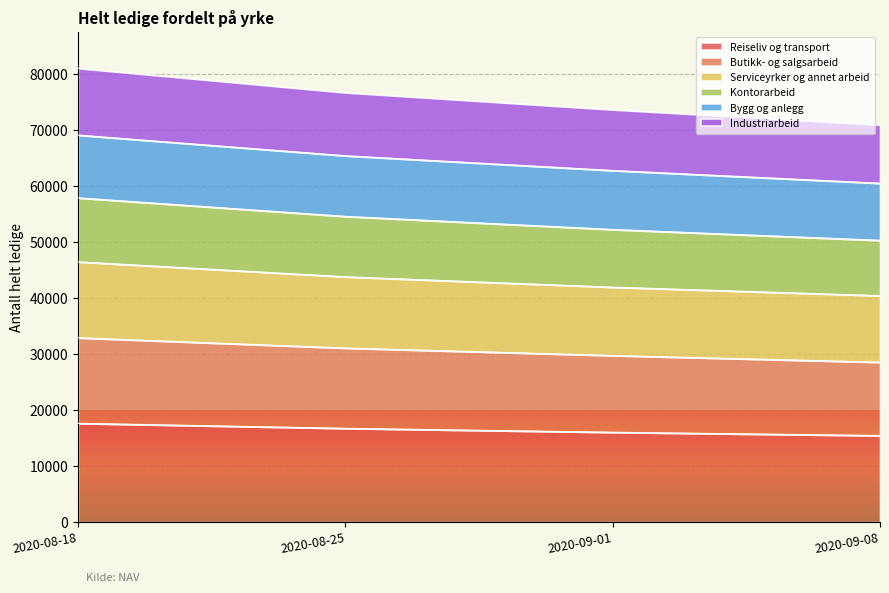

True or false: Industriarbeid has a value of 86330 at 2020-08-18.

False